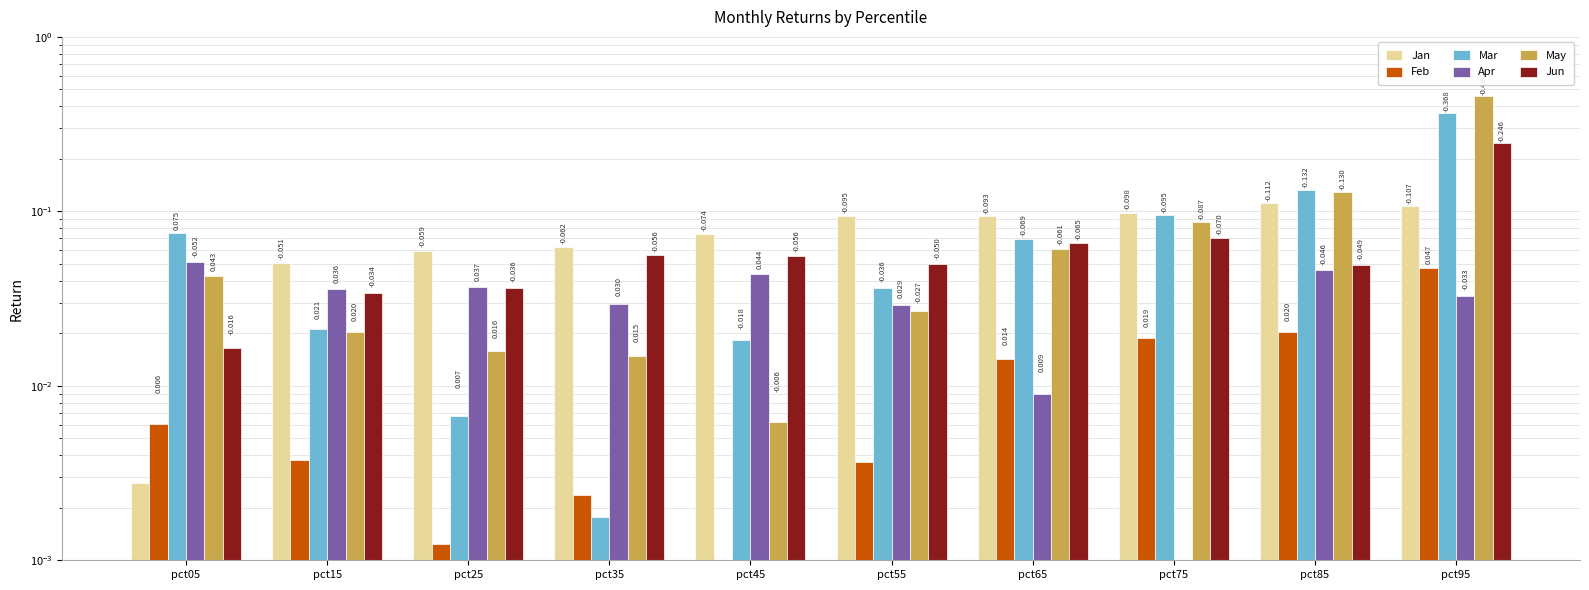

List the series in order of their peak value, highest first.

May, Mar, Jun, Jan, Apr, Feb